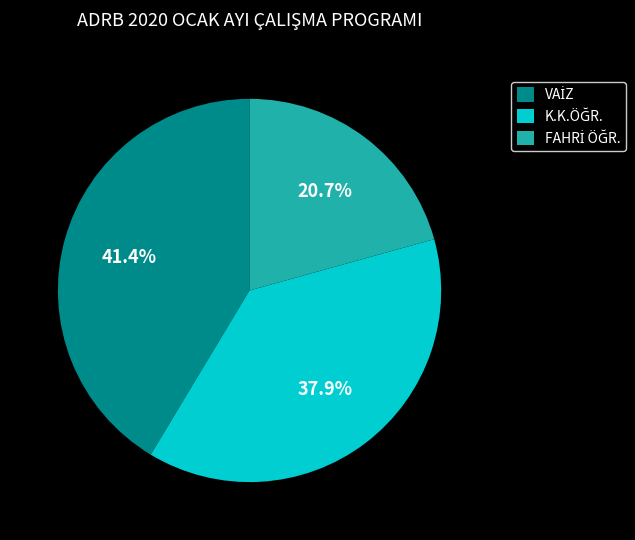

Does any single category account for the majority?

No